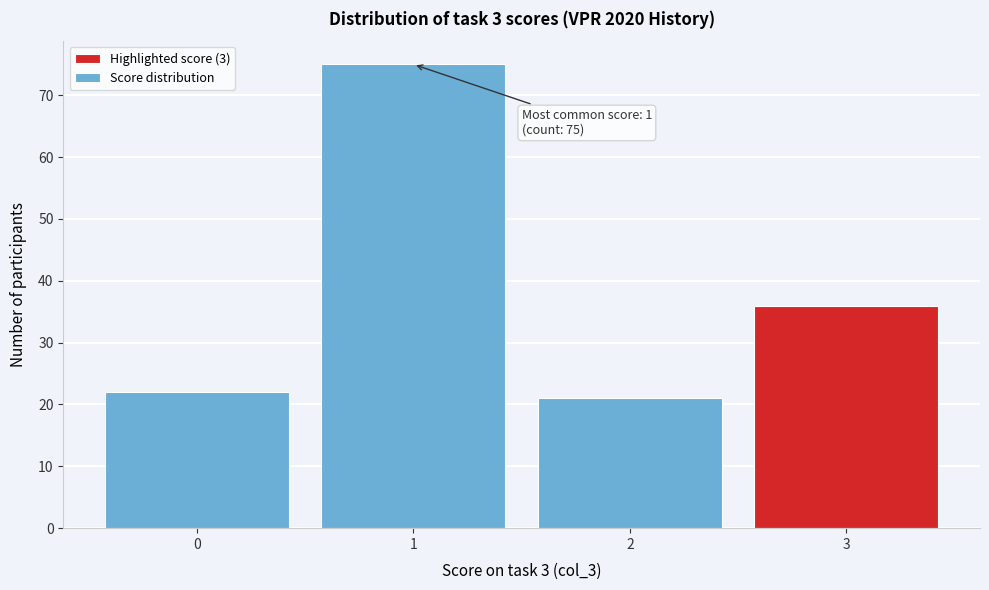

Reading left to right, what are all the values shown in this chart?

0=22	1=75	2=21	3=36